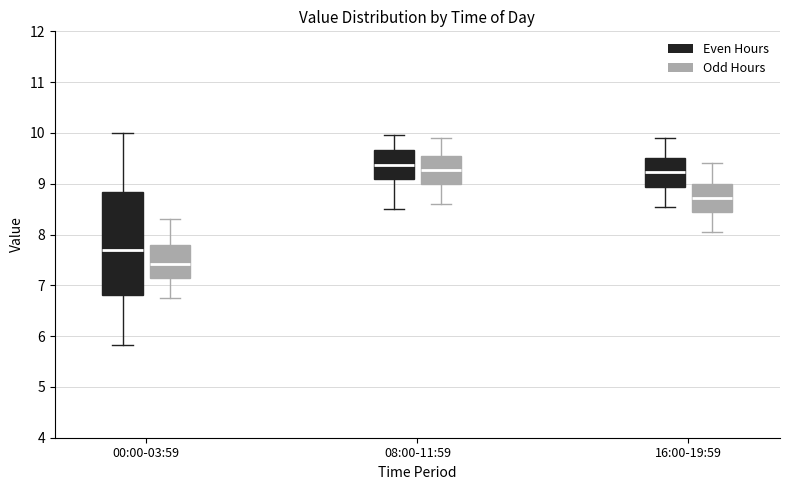

Reading left to right, read every box against the y-axis: the position of its median line, the range the box covers, and the ends of its whiskers. The values are not printed on the chart, so give them approximately, as read against the axis.

00:00-03:59 (Even Hours): median 7.7, box 6.8 to 8.8, whiskers 5.8 to 10.0
00:00-03:59 (Odd Hours): median 7.4, box 7.1 to 7.8, whiskers 6.8 to 8.3
08:00-11:59 (Even Hours): median 9.4, box 9.1 to 9.7, whiskers 8.5 to 10.0
08:00-11:59 (Odd Hours): median 9.3, box 9.0 to 9.6, whiskers 8.6 to 9.9
16:00-19:59 (Even Hours): median 9.2, box 8.9 to 9.5, whiskers 8.6 to 9.9
16:00-19:59 (Odd Hours): median 8.7, box 8.4 to 9.0, whiskers 8.1 to 9.4